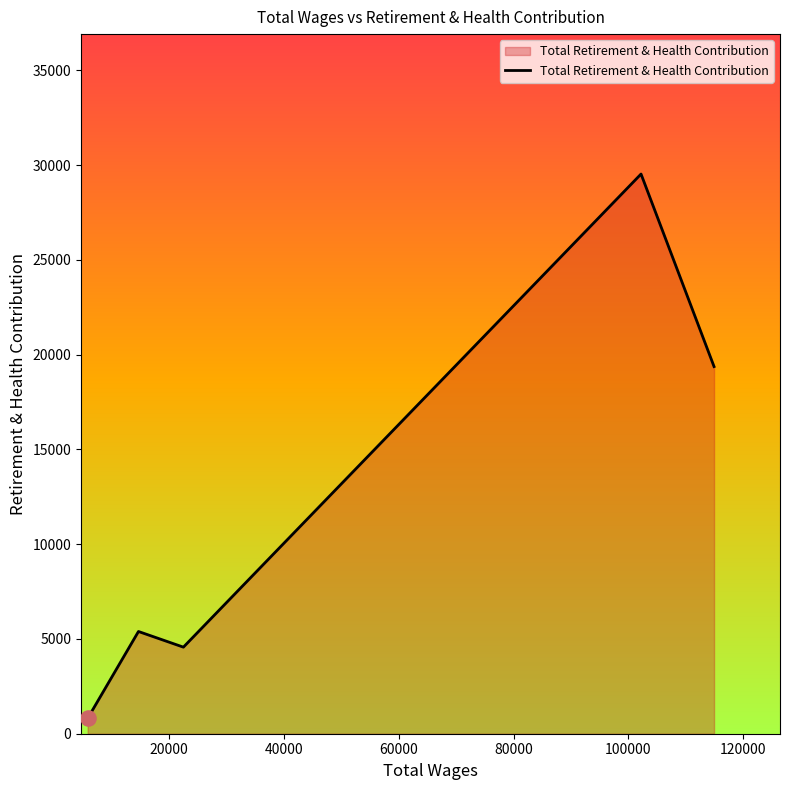

What is the maximum value shown in the chart?

29531